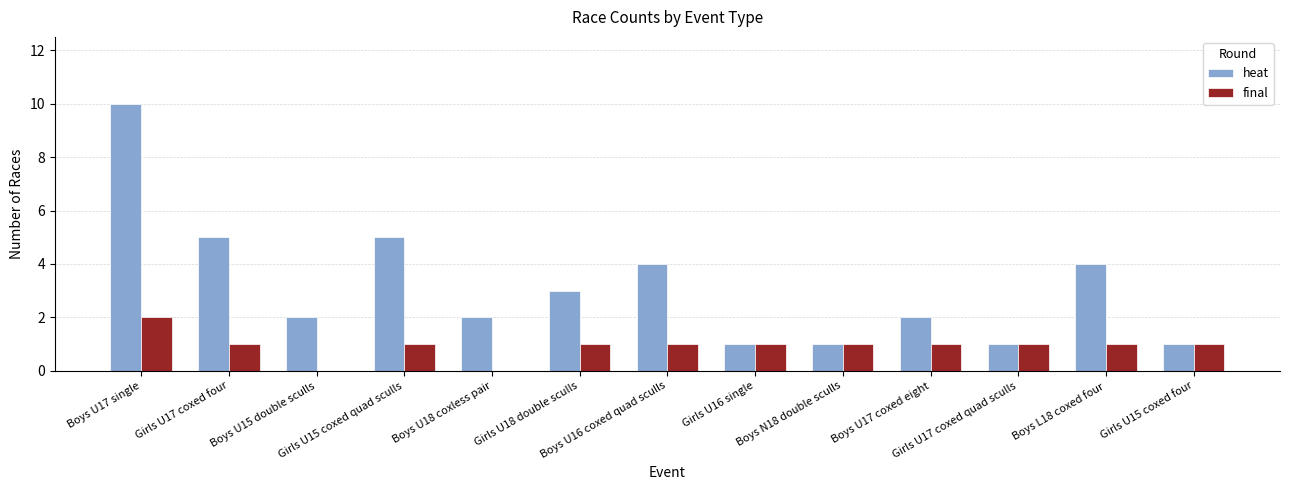

Which category has the highest value across all series?

Boys U17 single